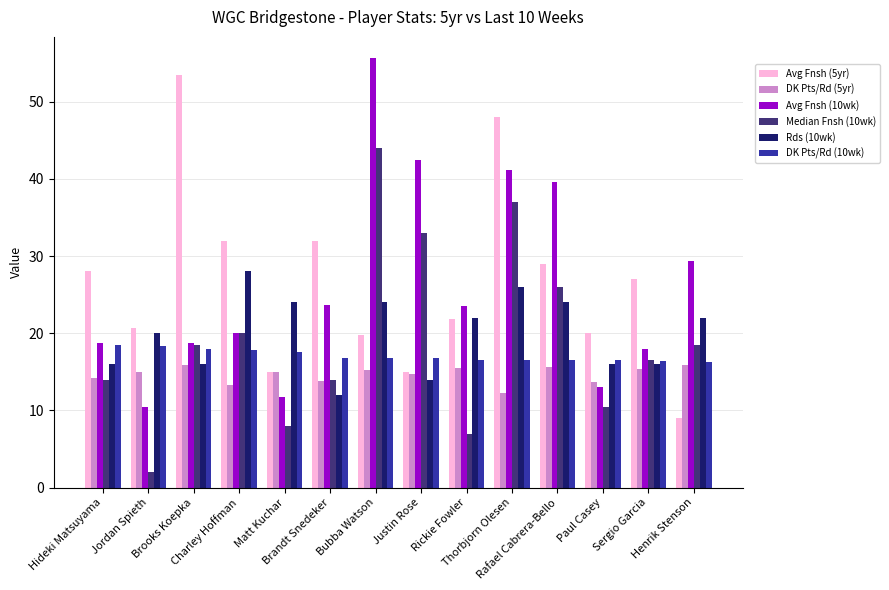

How many values in the Rds (10wk) series are below 22?

7